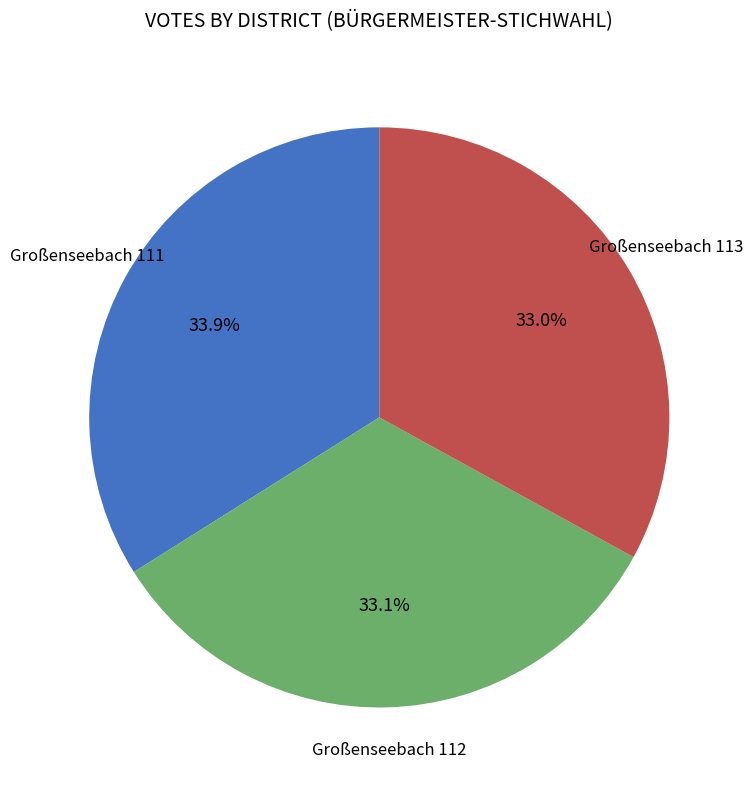

Does any single category account for the majority?

No